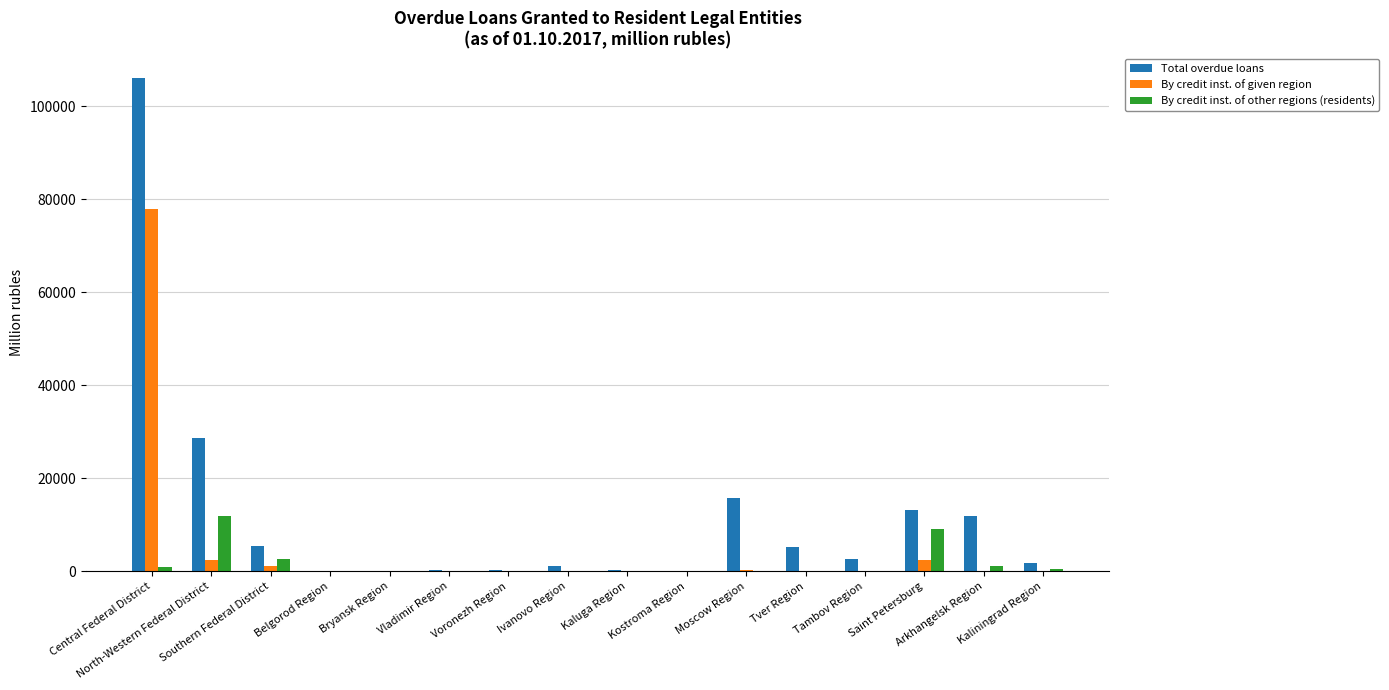

Which series has the largest total across all categories?

Total overdue loans